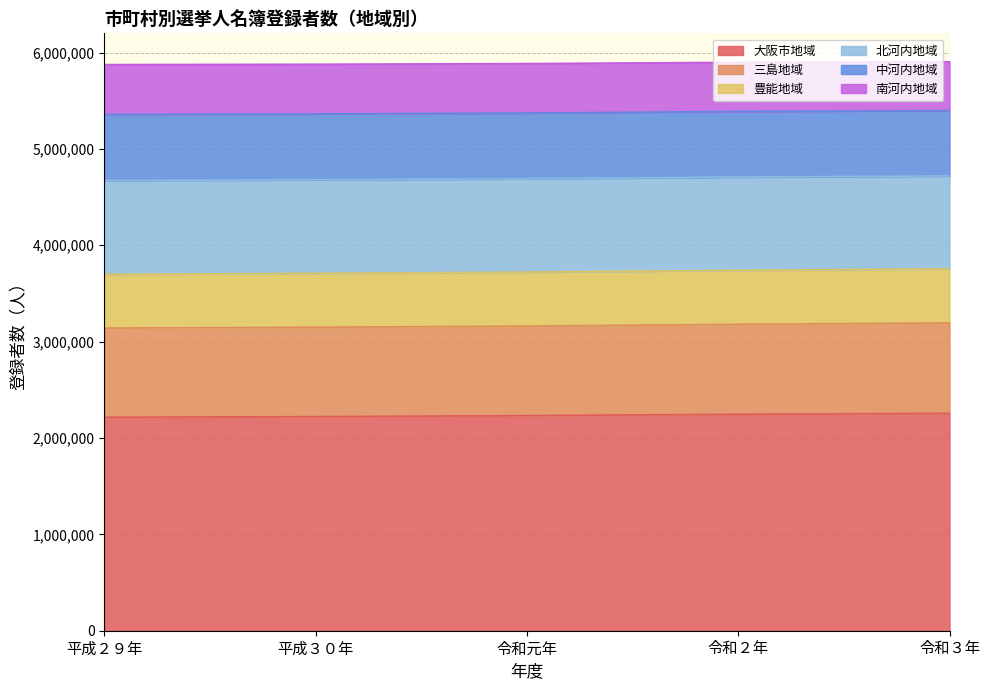

At which category does the chart reach its peak across all series?

令和３年